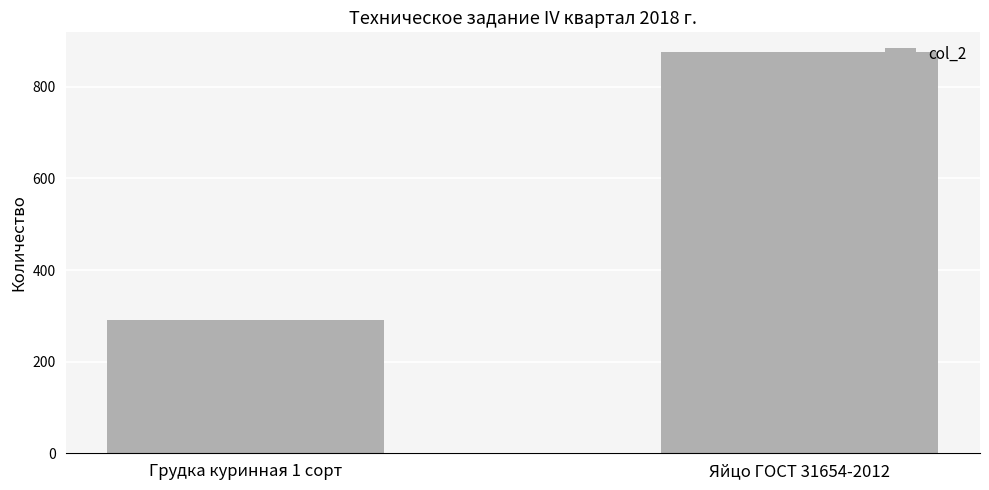

How many series are shown in this chart?

1